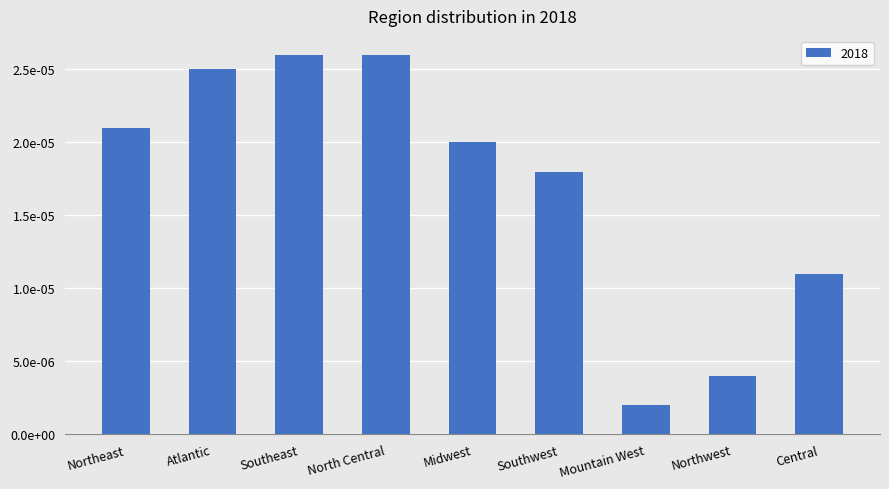

Are the bars horizontal?

No